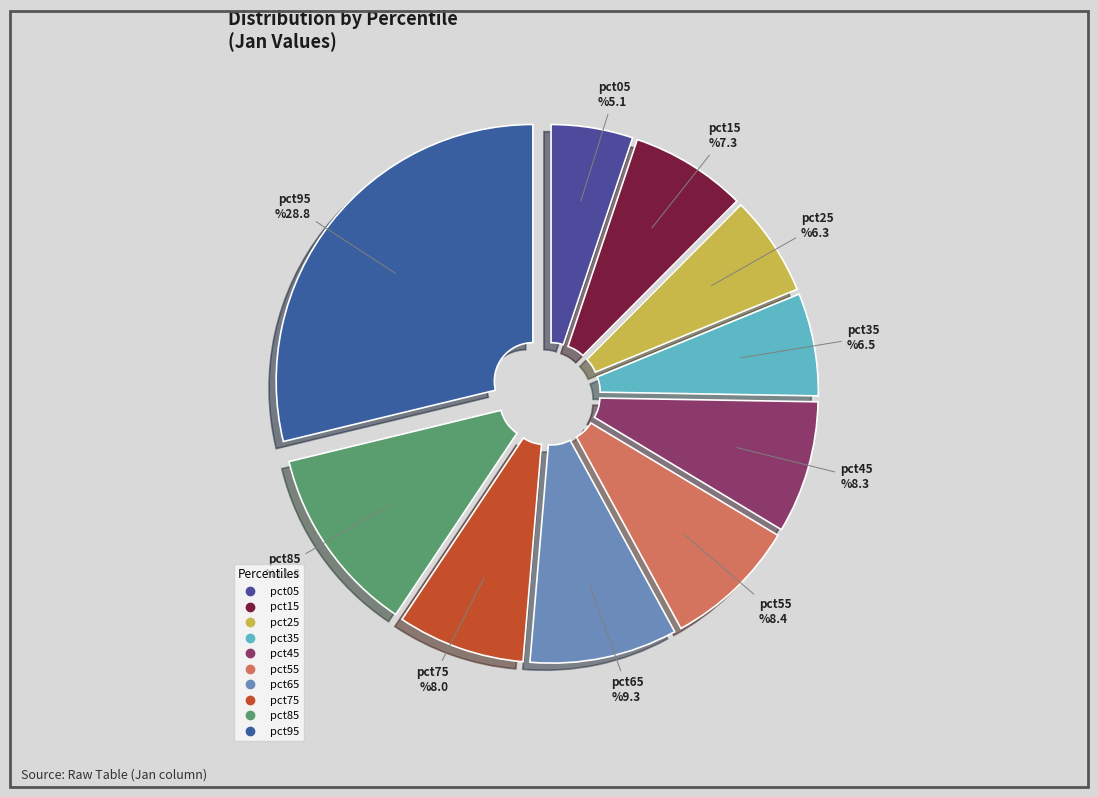

To the nearest percent, what portion does pct55 represent?

8%